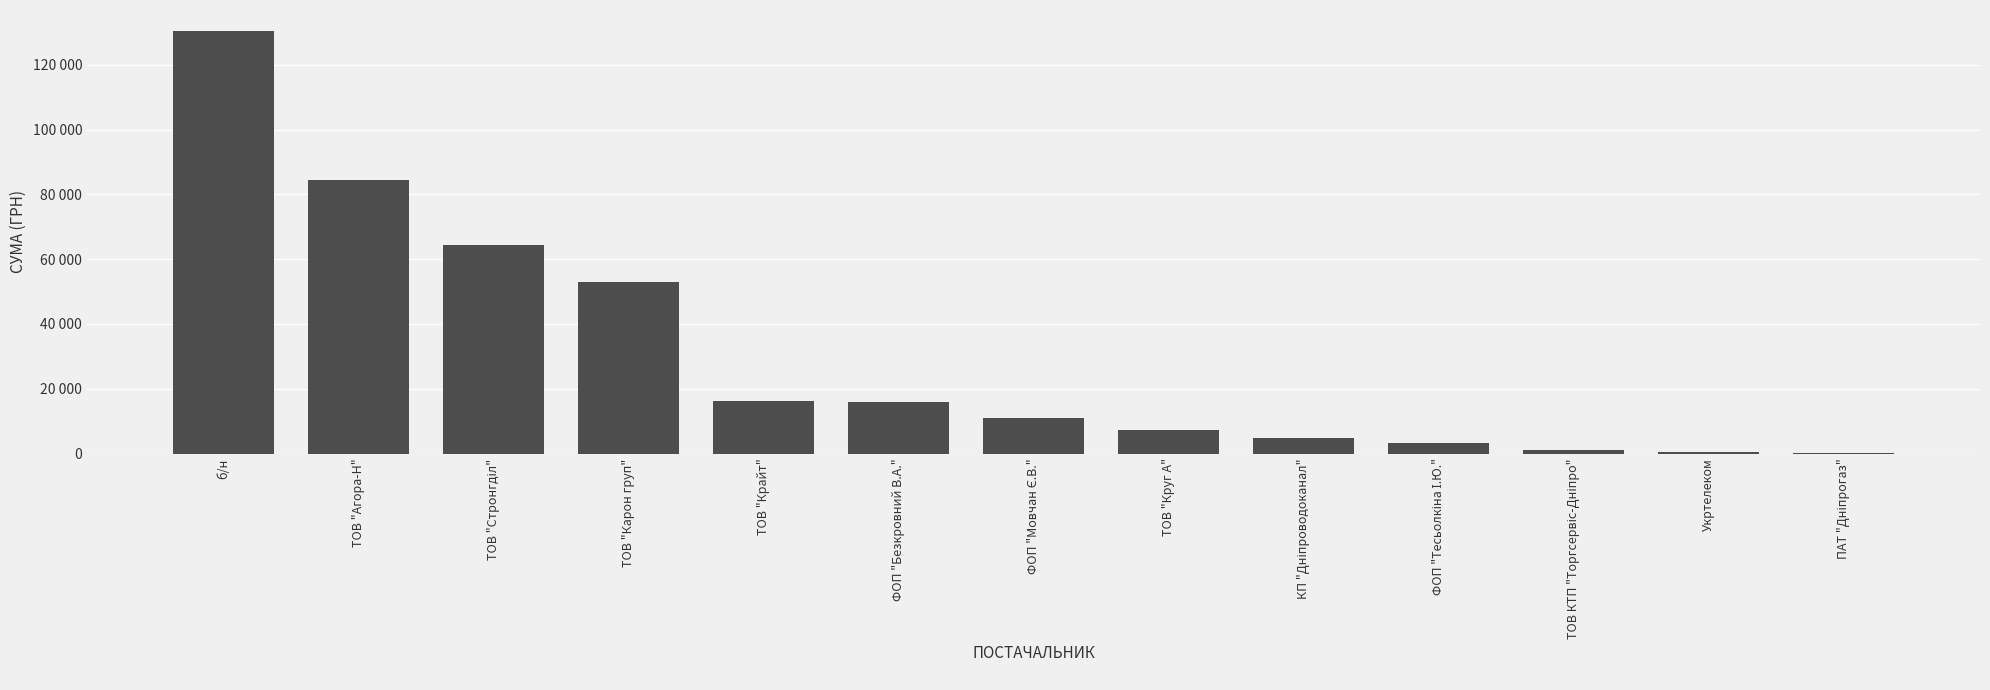

Is it true that the value at ТОВ "Стронгділ" is 64293.0?

True